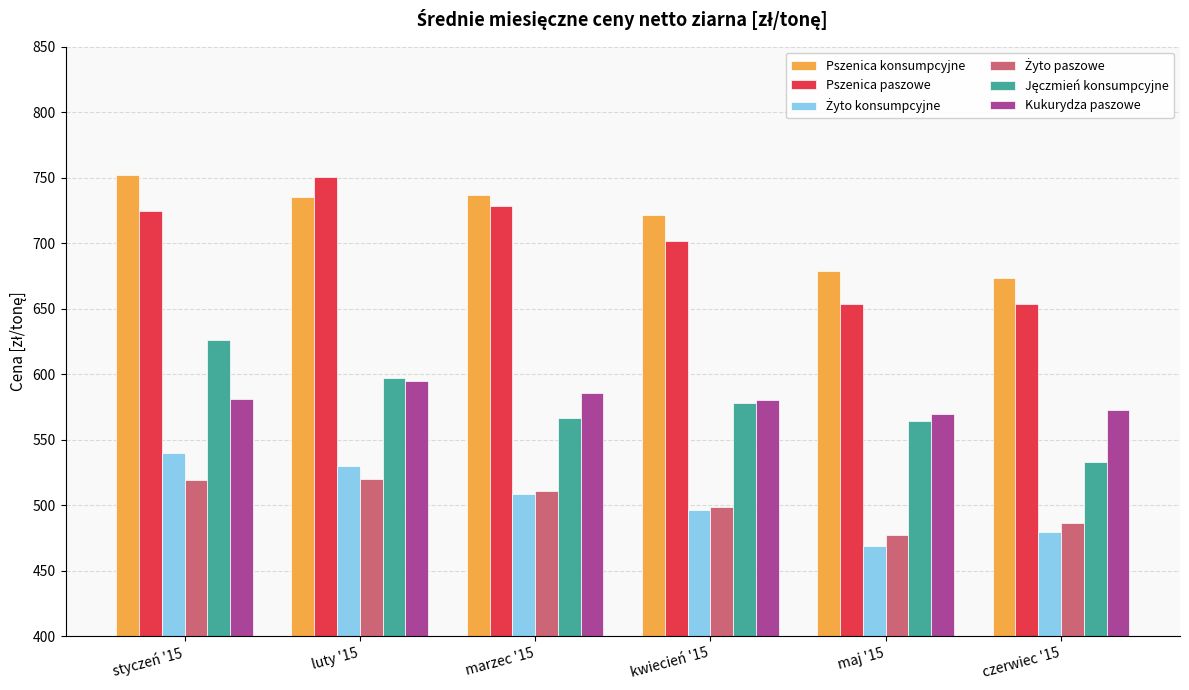

What is the difference between the second highest and second lowest values in the Kukurydza paszowe series?

12.9